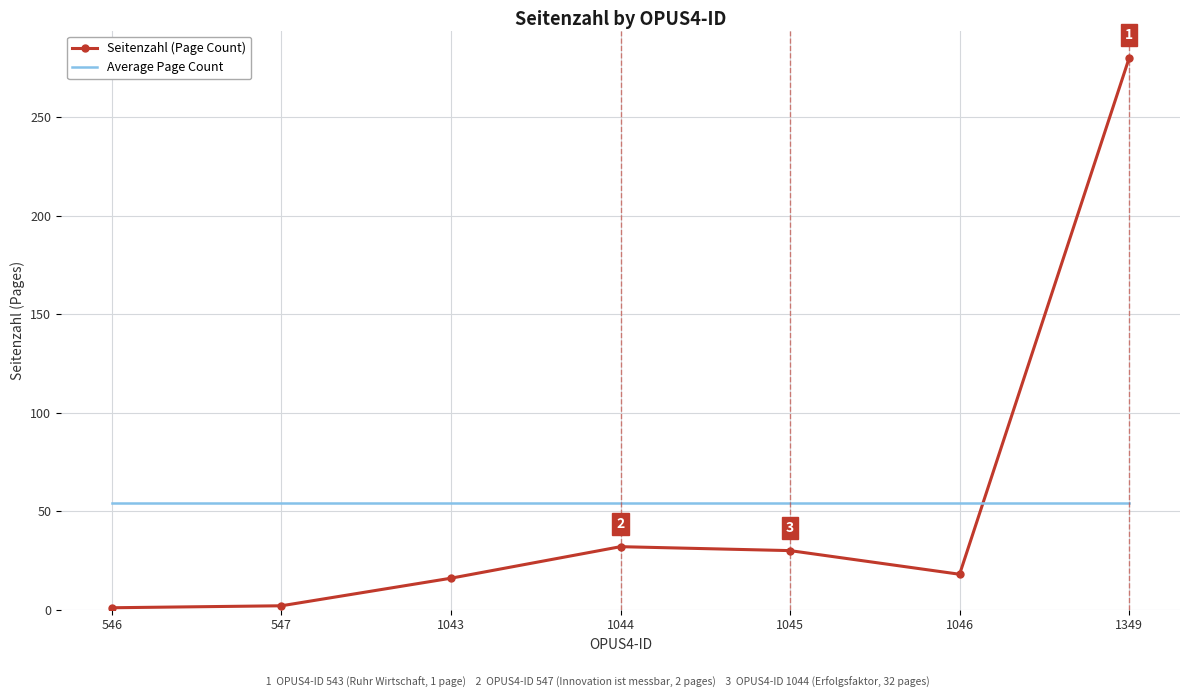

What is the sum of all Average Page Count values?

379.0